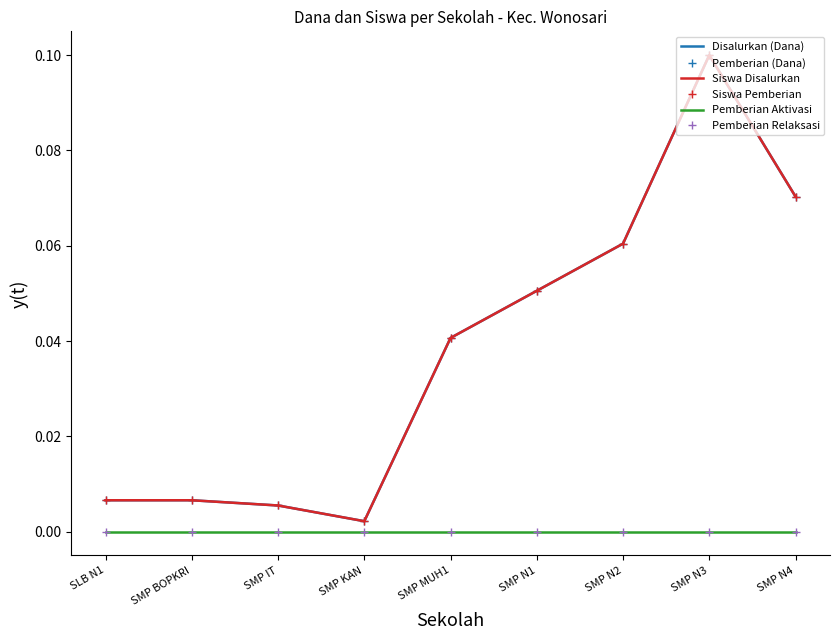

Where is Pemberian Relaksasi nearest to the value 0?

SLB N1